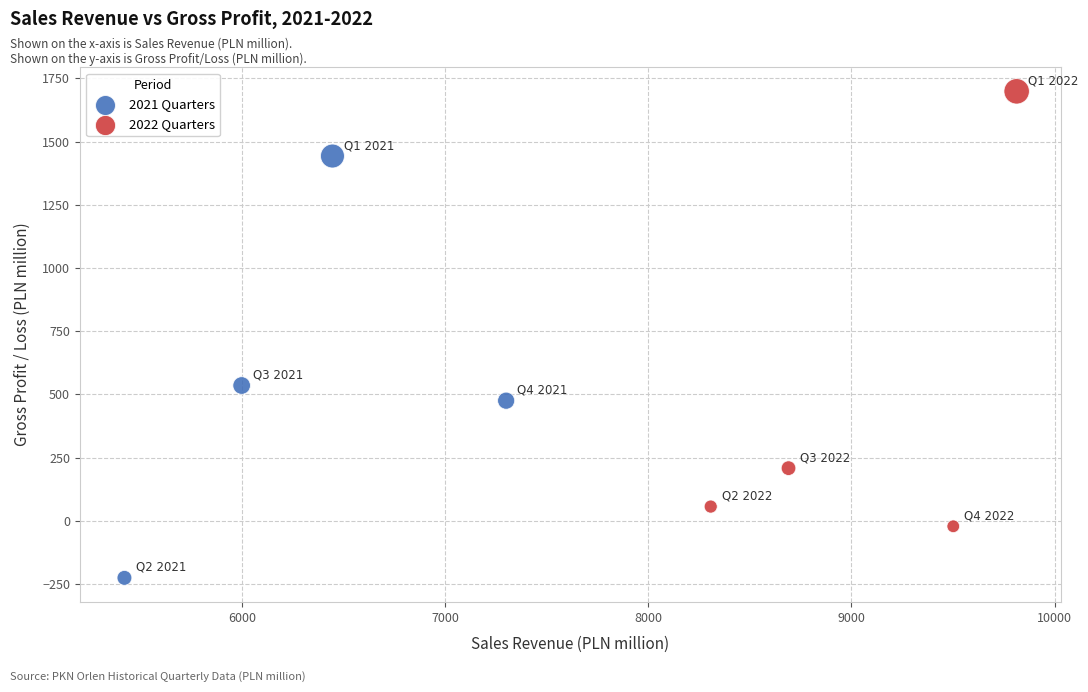

Which series has the widest spread of Y values?

2022 Quarters